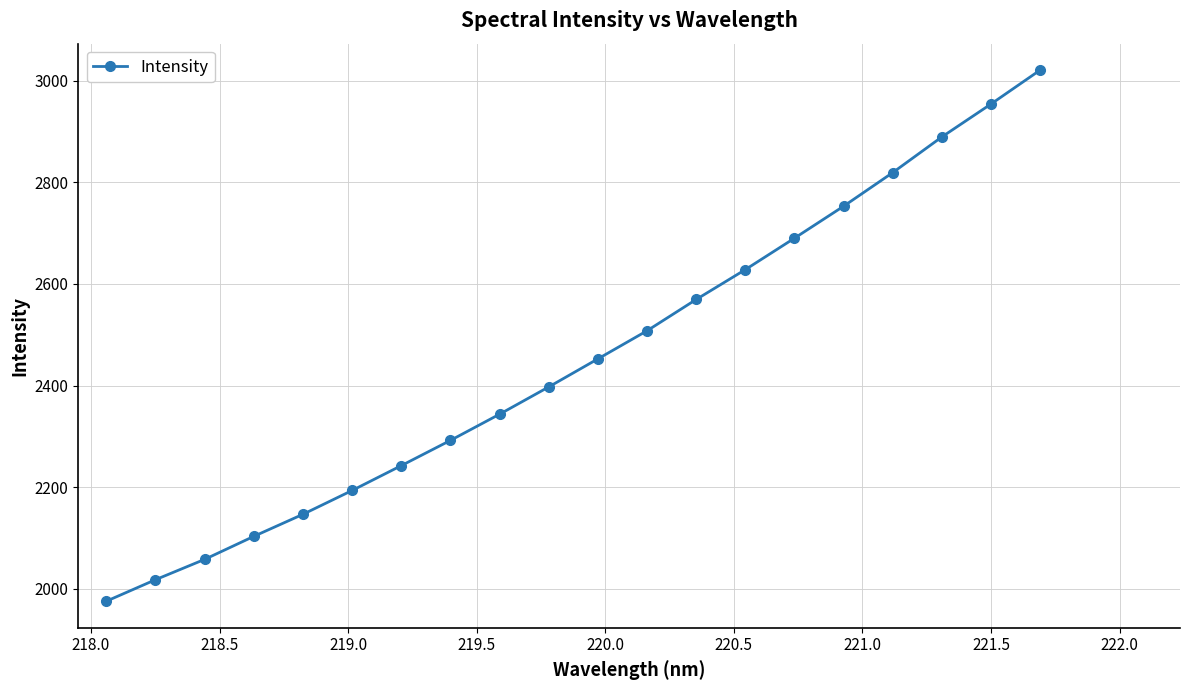

What is the maximum value shown in the chart?

3020.5